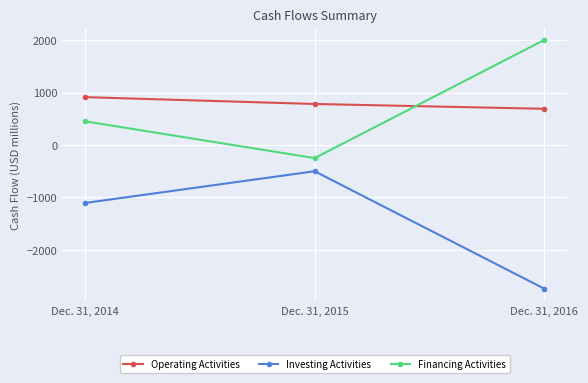

At which category is the sum across all series the highest?

Dec. 31, 2014